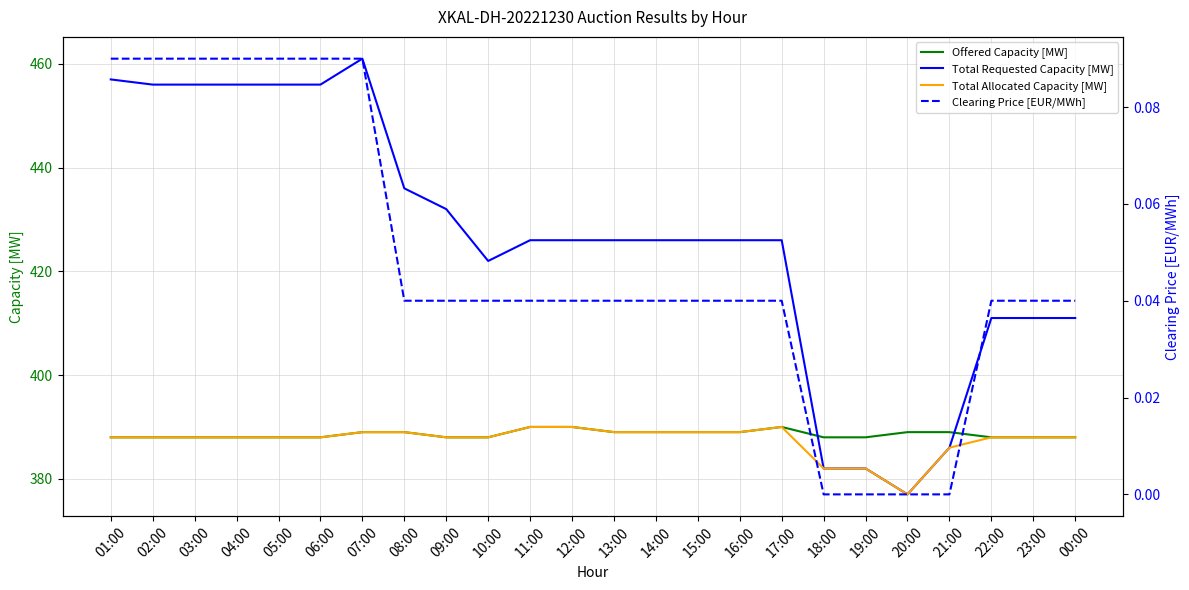

Between which two adjacent categories do Offered Capacity [MW] and Total Requested Capacity [MW] first intersect?

17:00 and 18:00